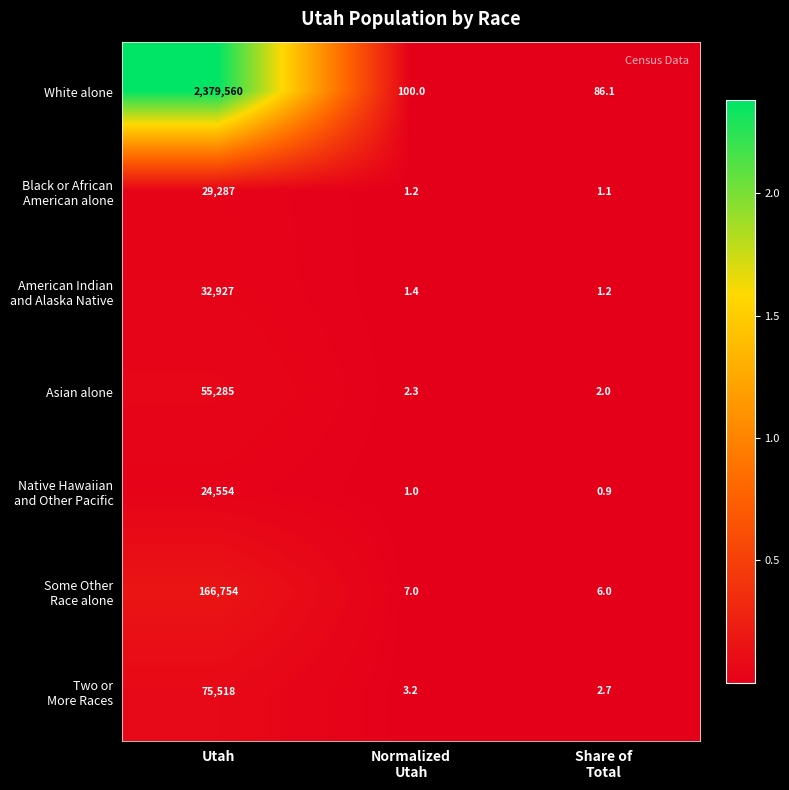

What is the total value across all series at Utah?

2763885.0